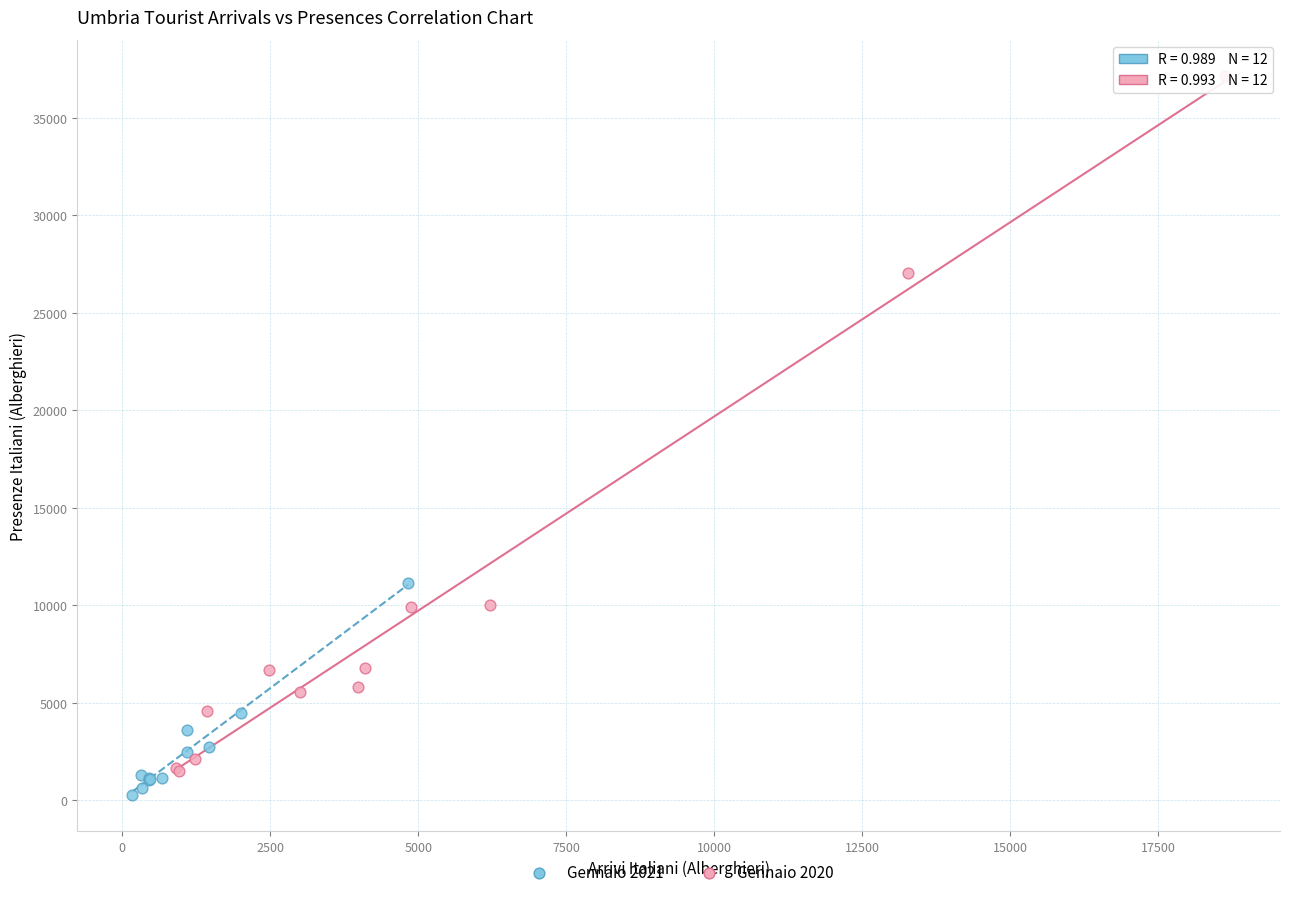

Which series has the widest spread of Y values?

Gennaio 2020